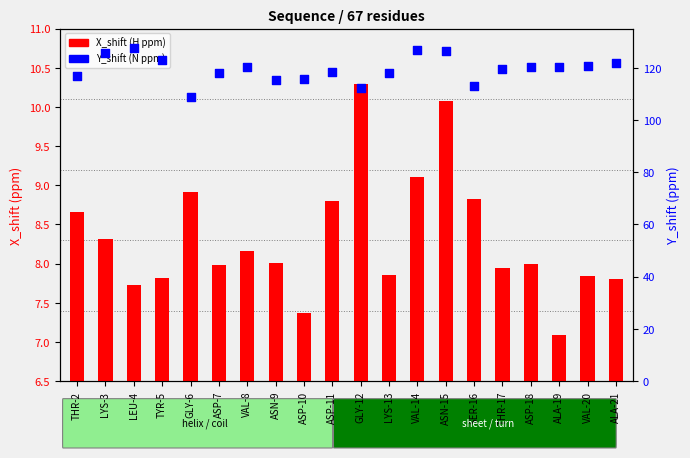

Which series has the widest spread of Y values?

Y_shift (ppm)